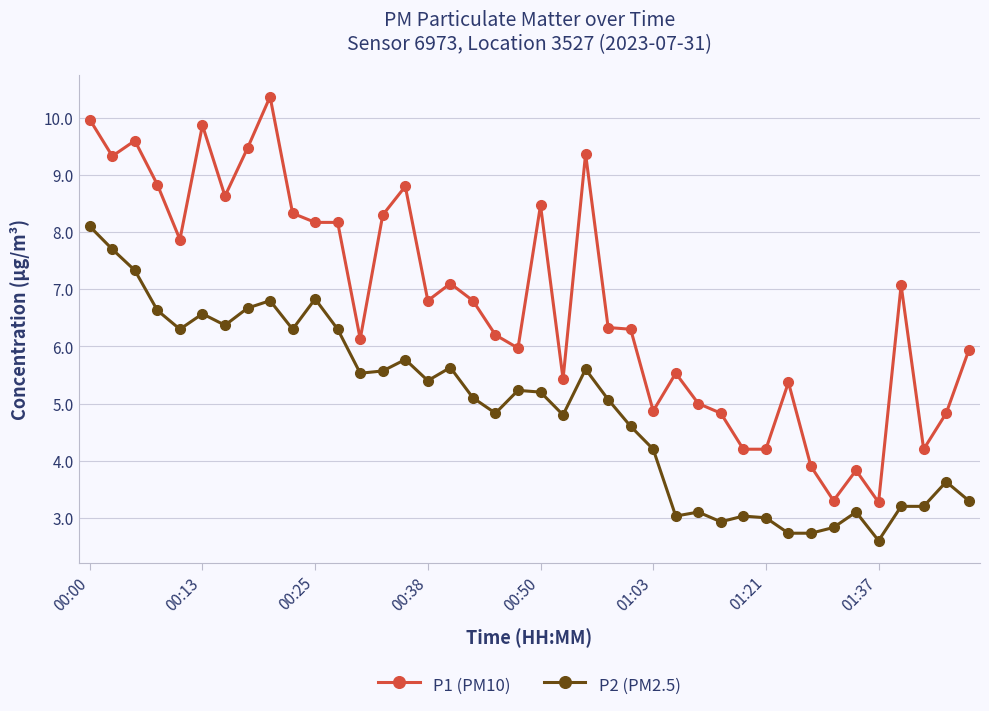

What is the greatest value displayed?

10.4